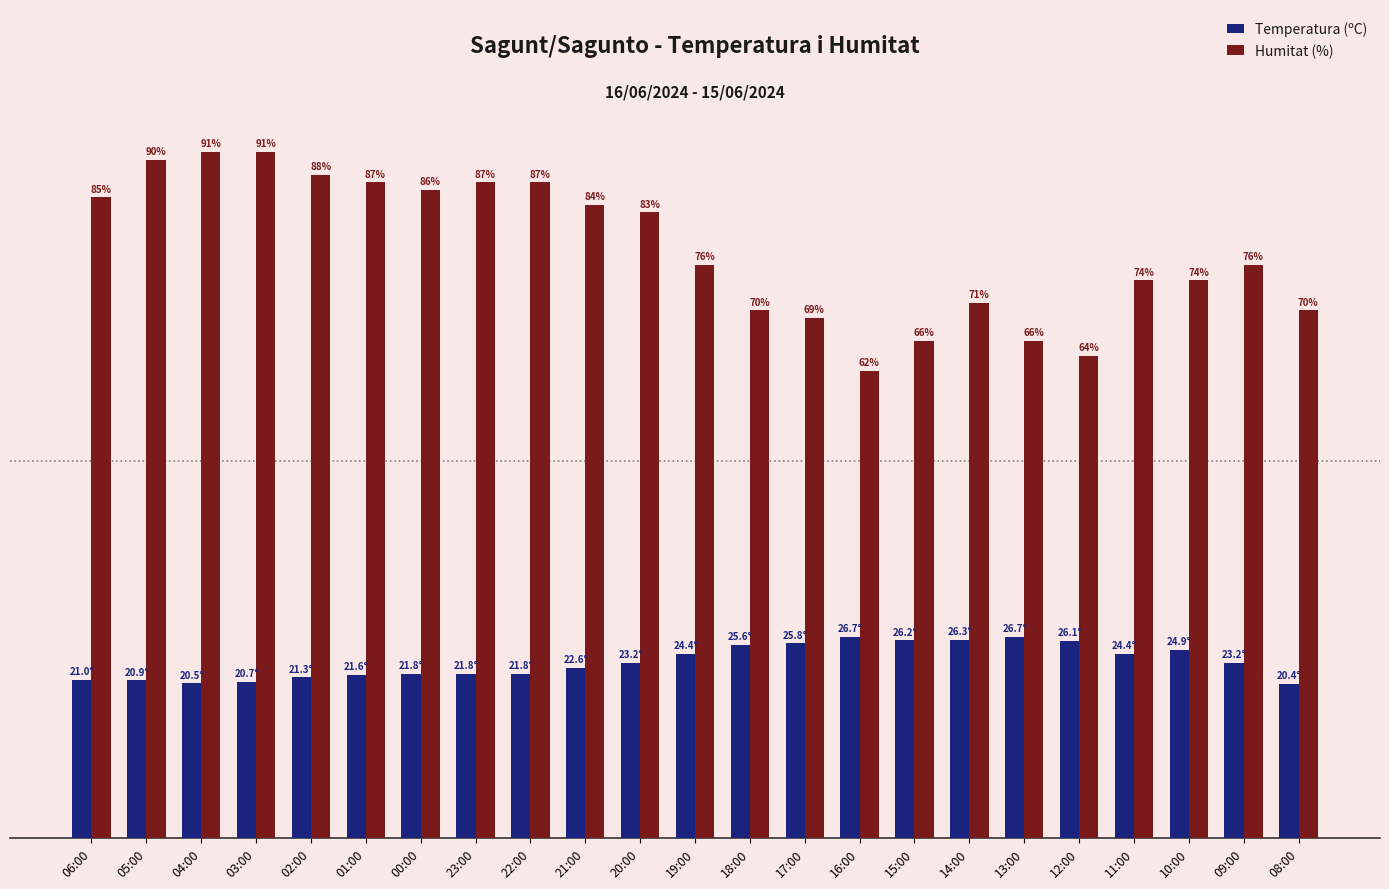

What is the label of the 4th bar from the right?

11:00